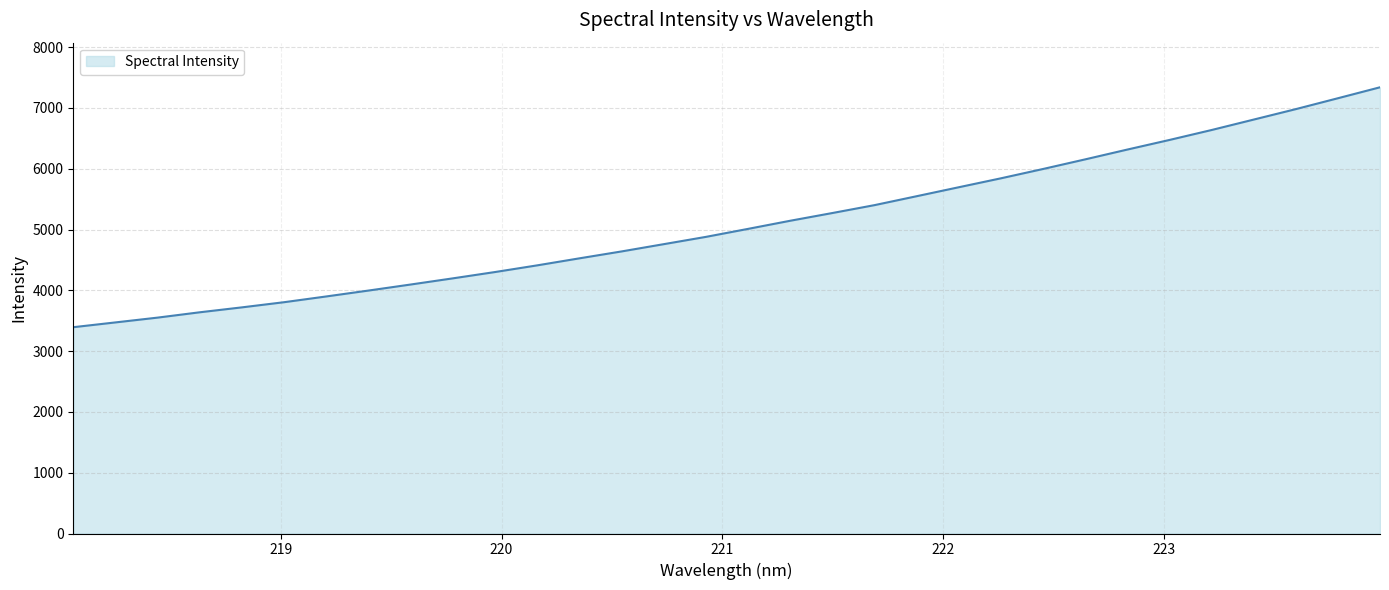

What is the greatest value displayed?

7340.1